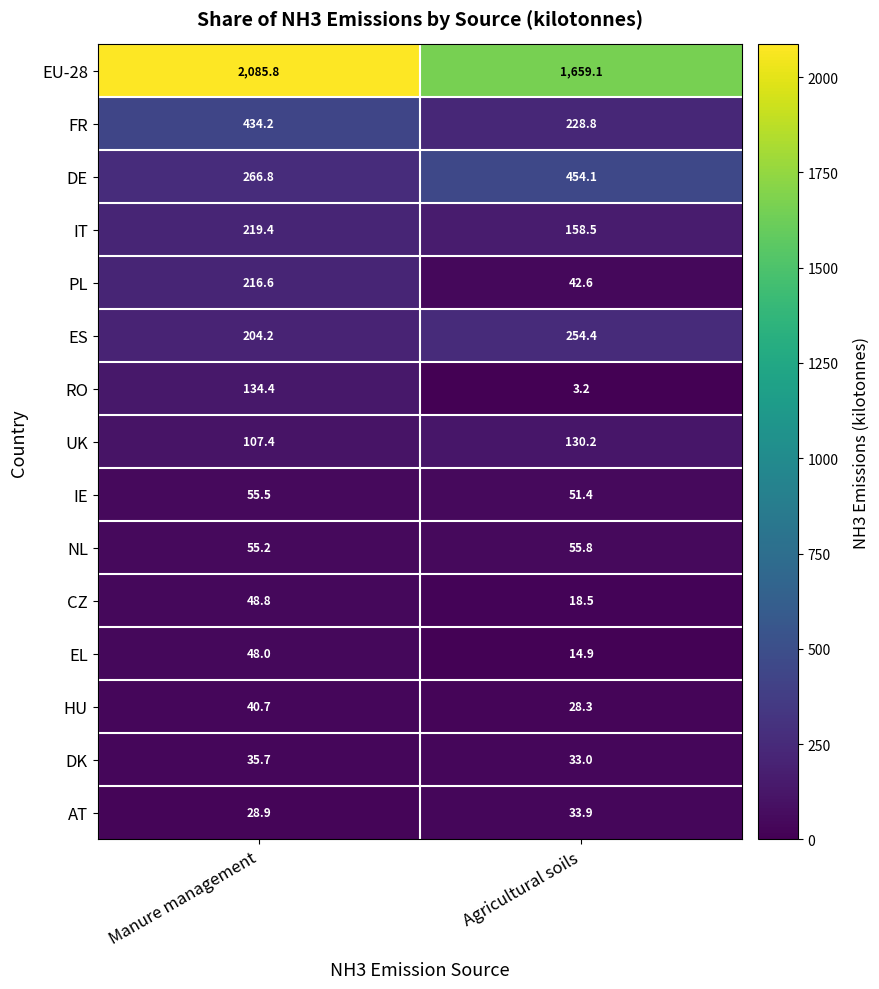

What is the average value of the HU series?

34.5